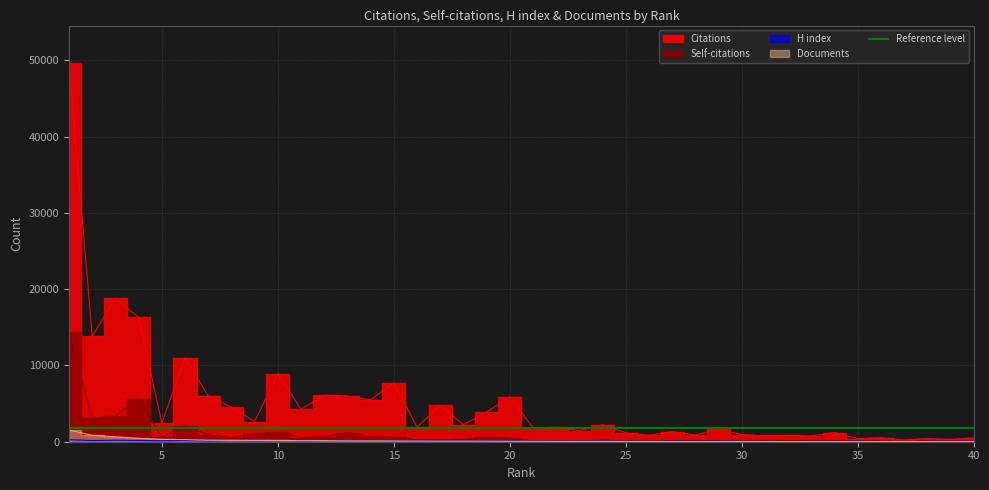

What is the total value across all series at 37?

268